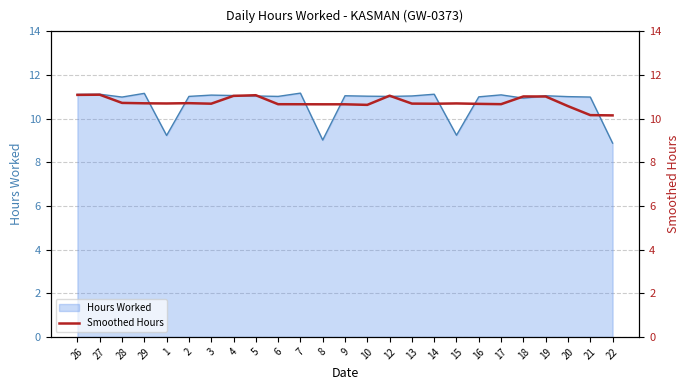

At which category does the data reach its first local peak?

27